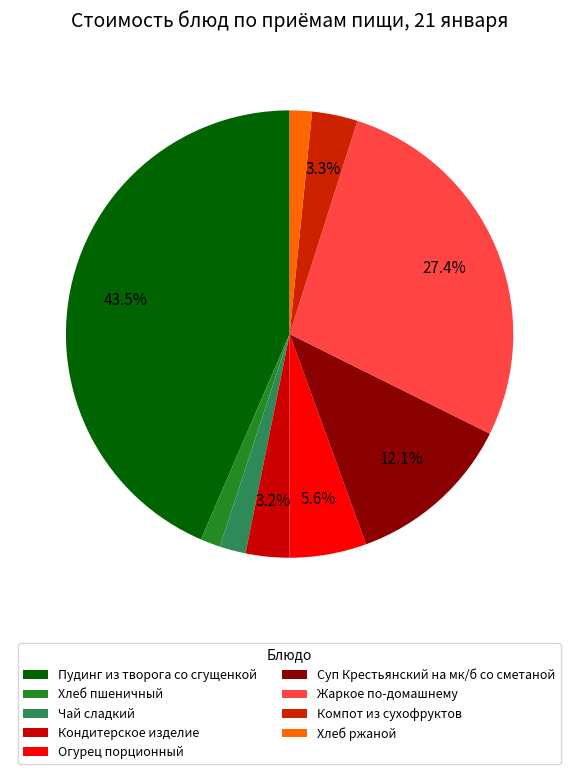

Count the number of slices in the pie.

9